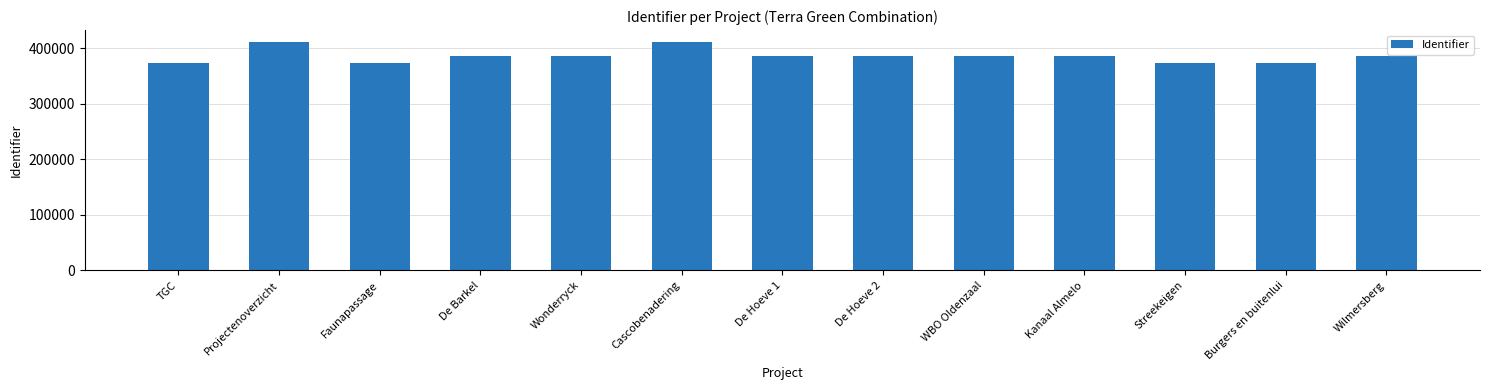

What is the ratio of the value at Wonderryck to the value at De Hoeve 1?

1.0